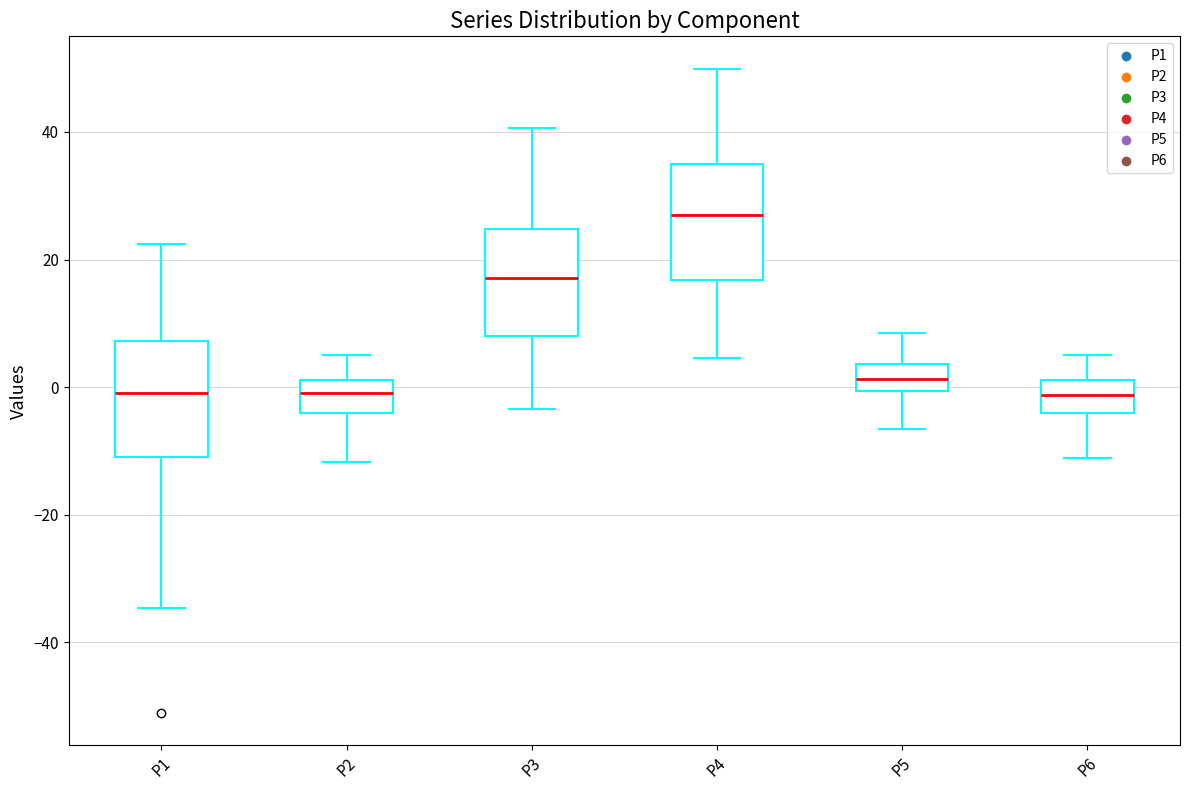

Where is the lower edge of the box for P3 on the y-axis? The values are not printed on the chart, so give them approximately, as read against the axis.

8